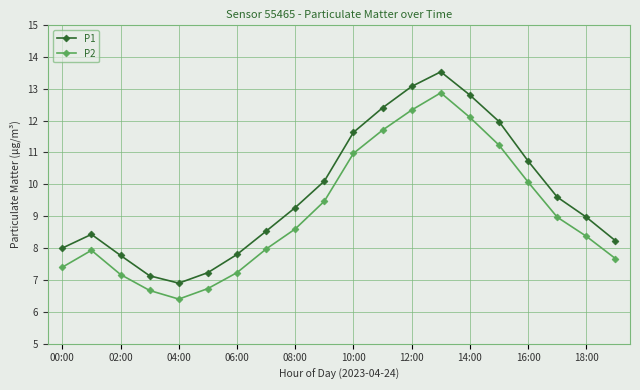

What is the average value of the P2 series?

9.1